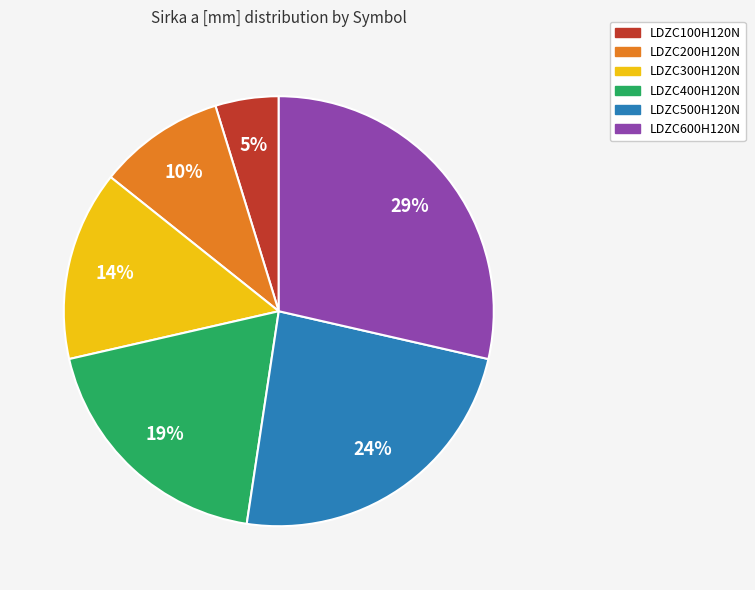

What is the smallest slice in the pie chart?

LDZC100H120N